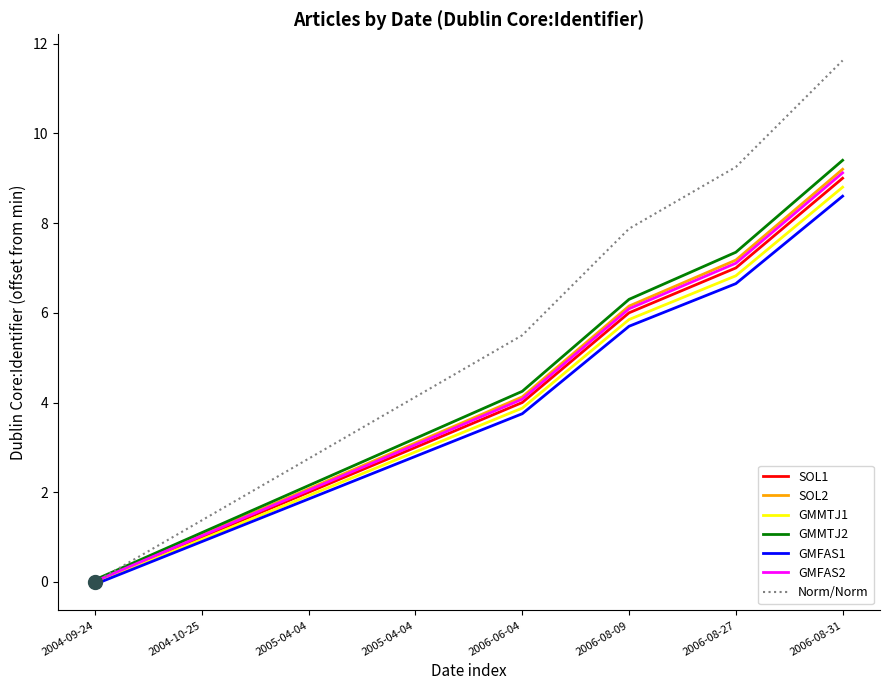

Which series changed the most between 2005-04-04 and 2006-08-09?

Norm/Norm